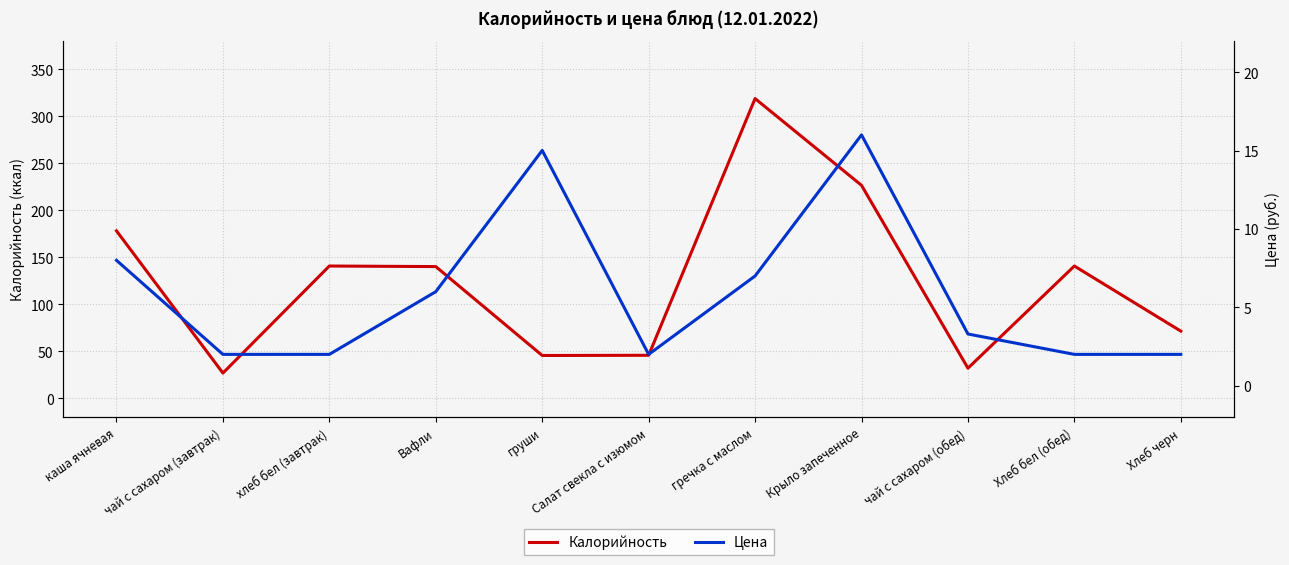

Where is the first local maximum for Калорийность?

хлеб бел (завтрак)